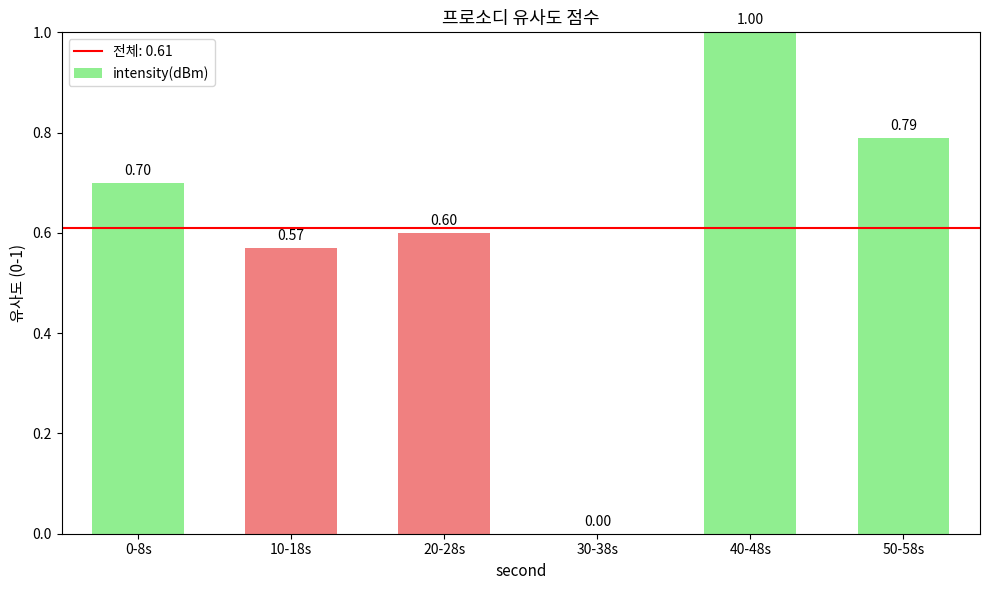

The chart shows a value of 0.6 at 20-28s. True or false?

True